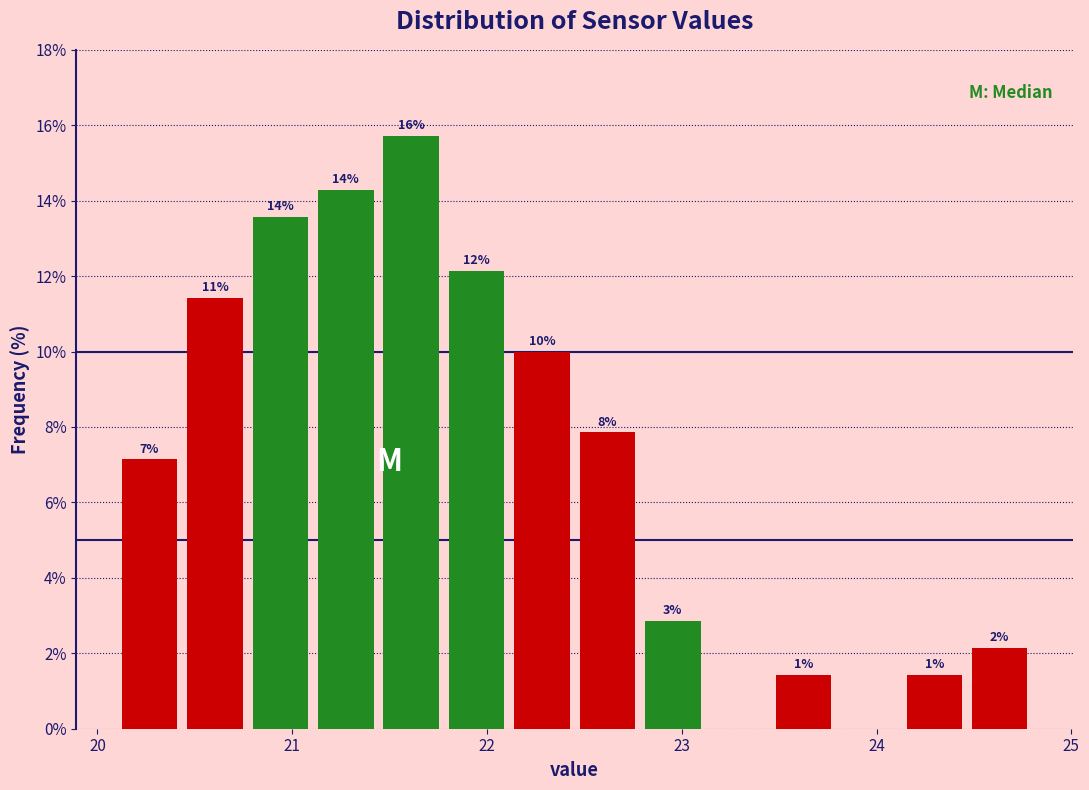

Read against the x-axis, roughly where is the centre of the tallest bar?

21.6